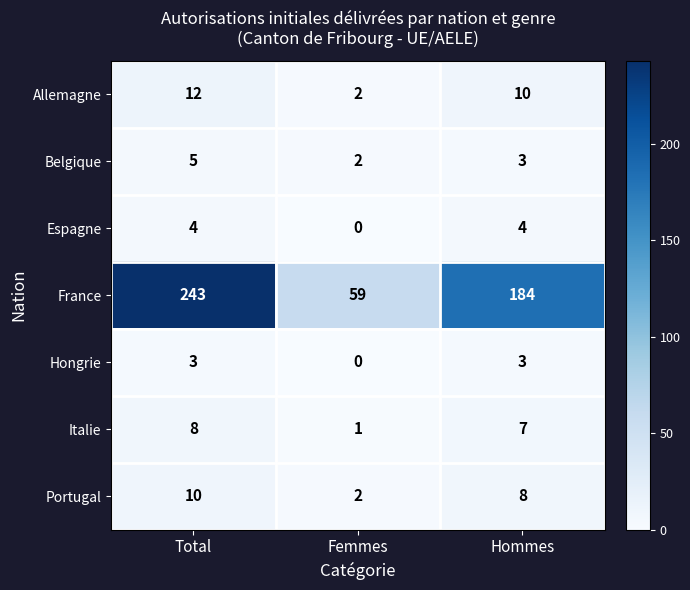

Is it true that Belgique equals 3 at Femmes?

False